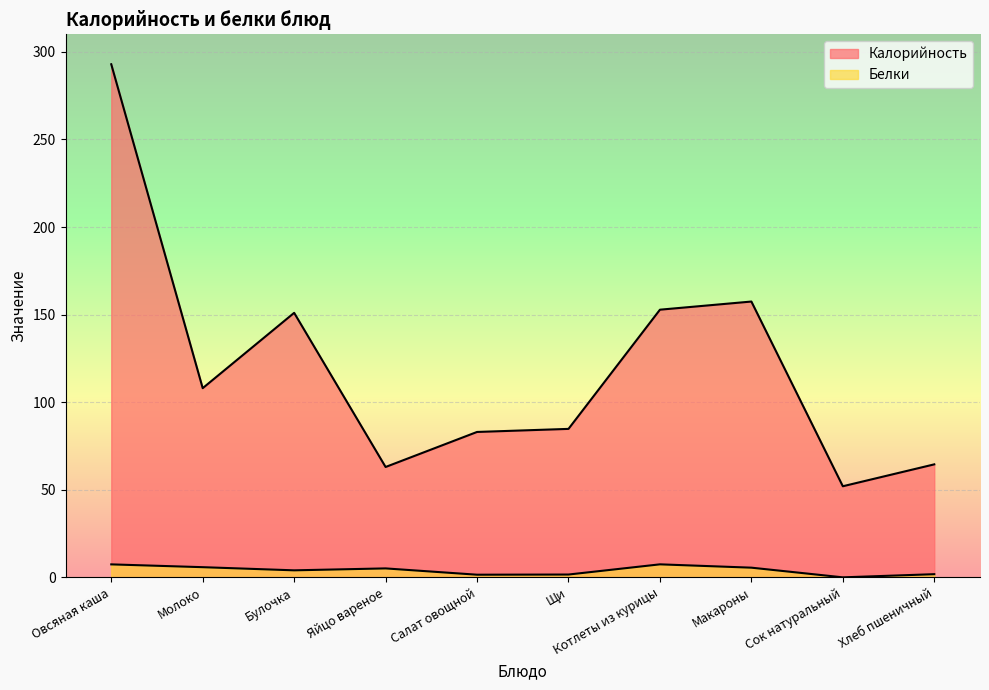

True or false: Белки and Калорийность intersect in this chart.

False